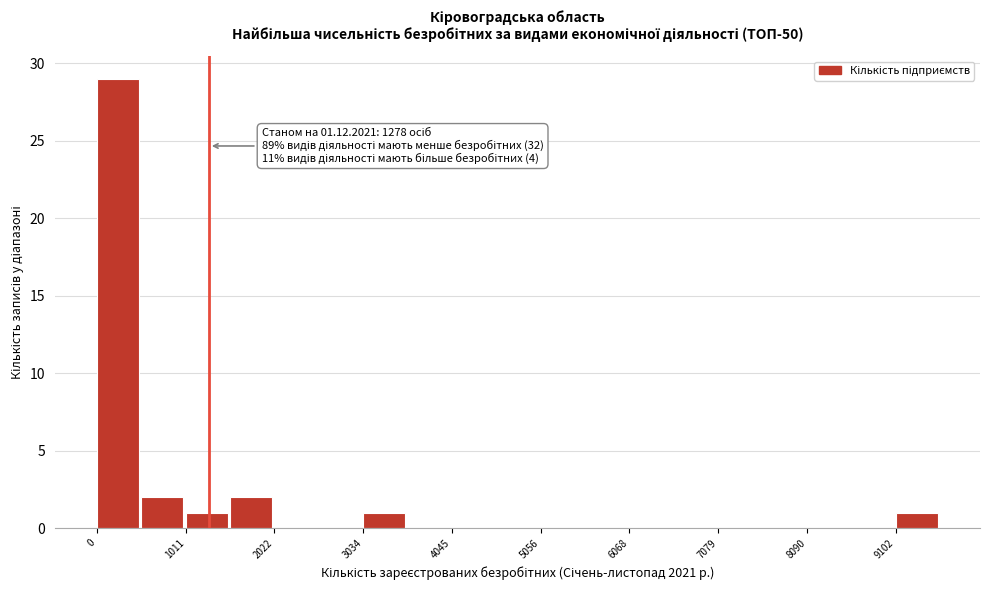

Read against the x-axis, roughly where is the centre of the tallest bar?

200